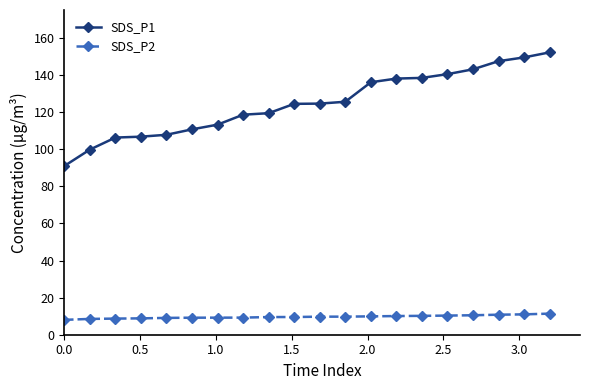

True or false: SDS_P1 and SDS_P2 intersect in this chart.

False